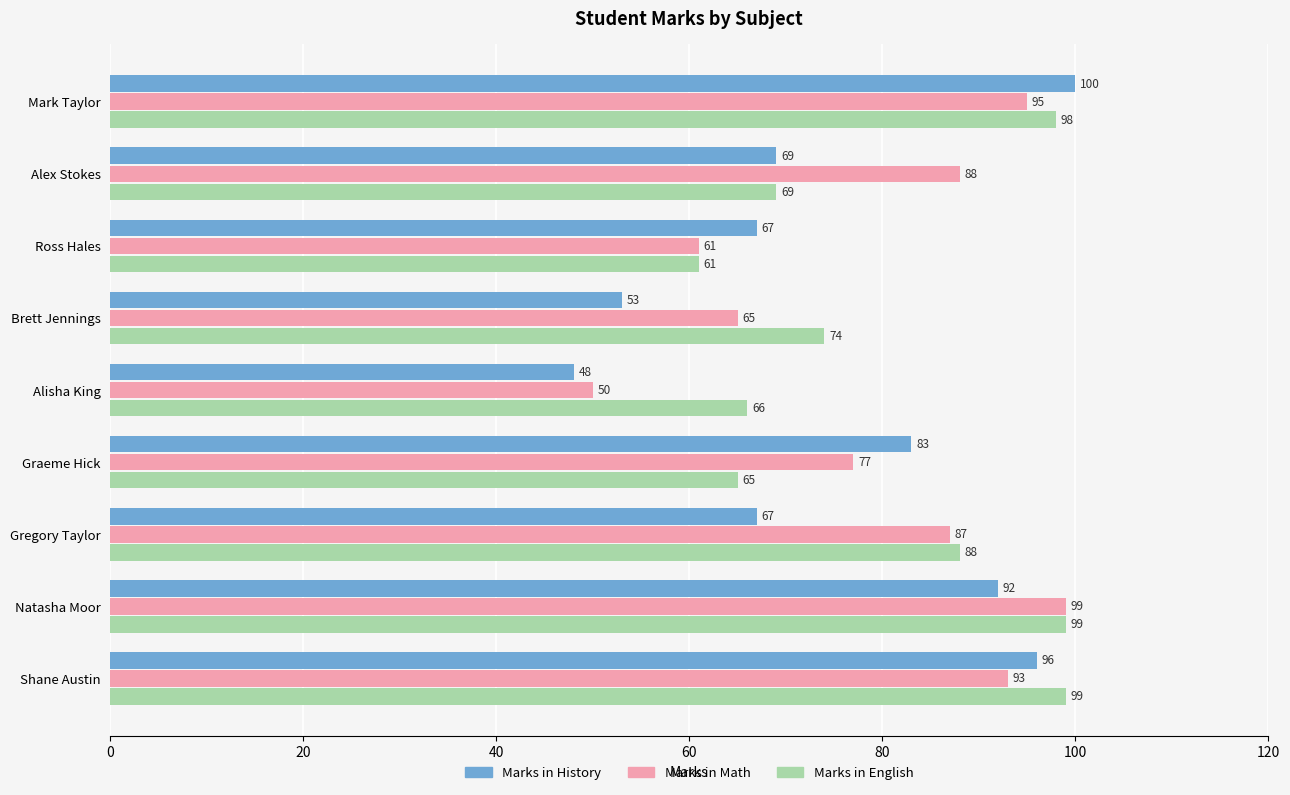

What is the difference between the highest and lowest values at Natasha Moor?

7